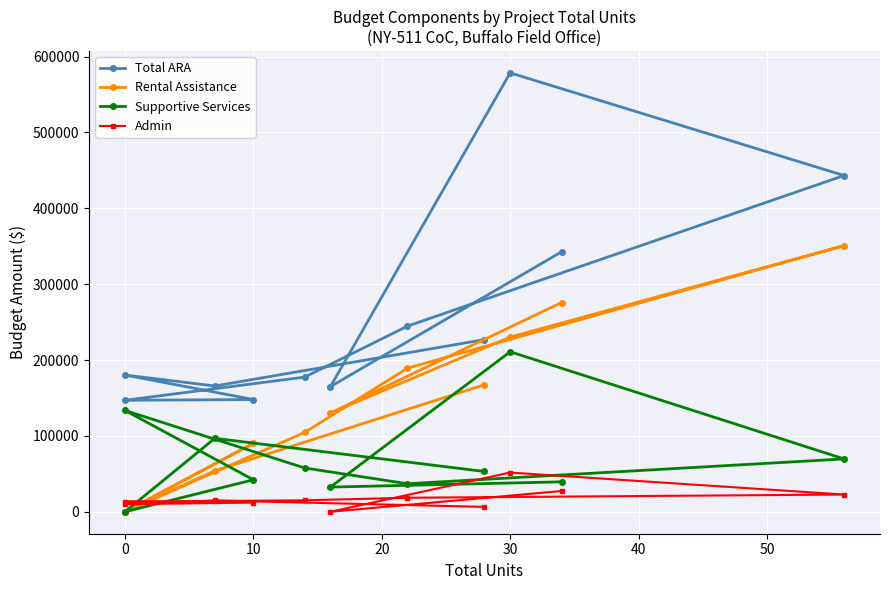

What is the difference between the maximum and minimum values in the Admin series?

51727